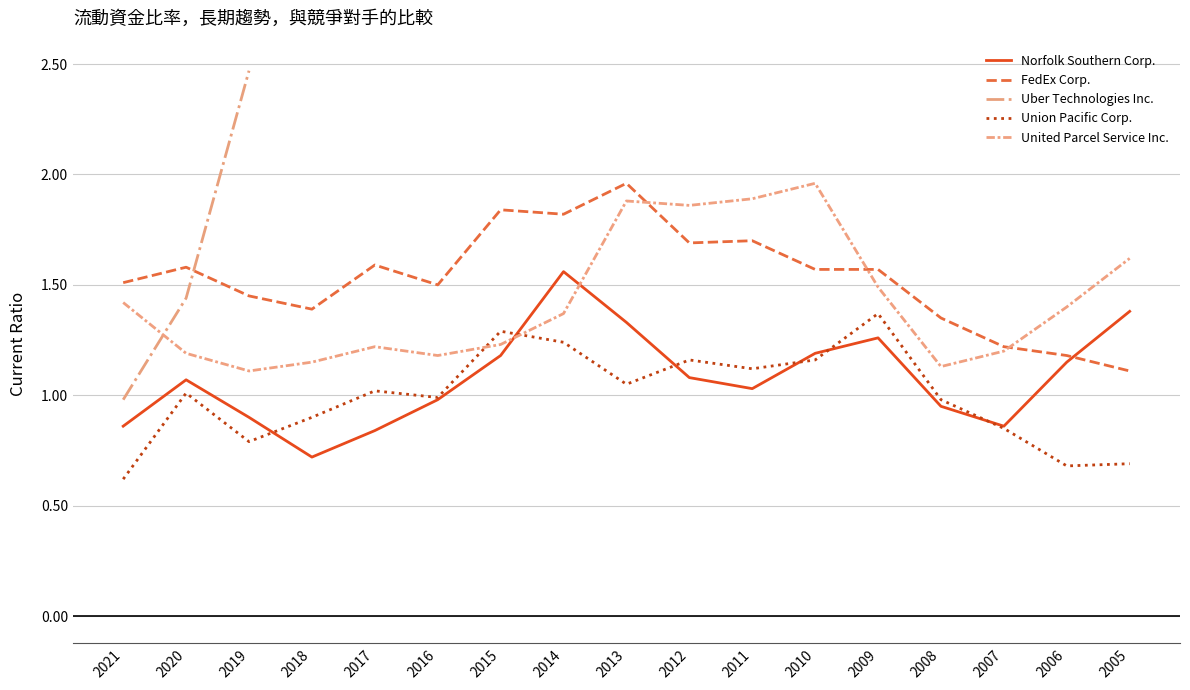

Which series changed the most between 2018 and 2015?

Norfolk Southern Corp.